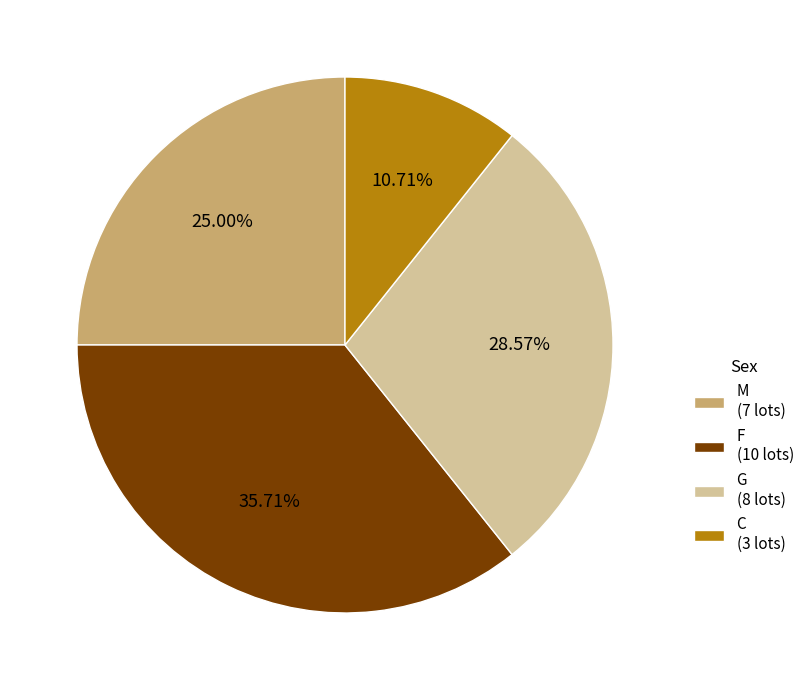

Which has a higher value, C or G?

G